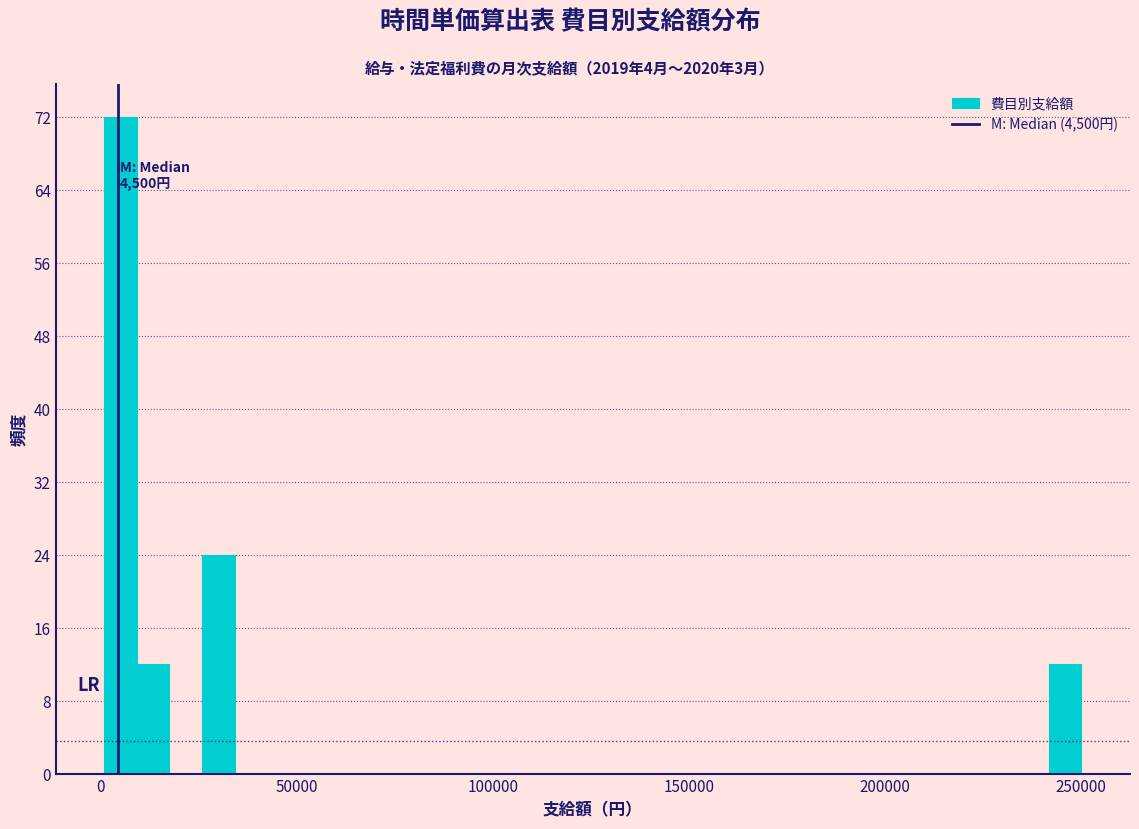

Around what value on the x-axis is the tallest bar? Give the approximate position of its centre, as read against the axis.

5000